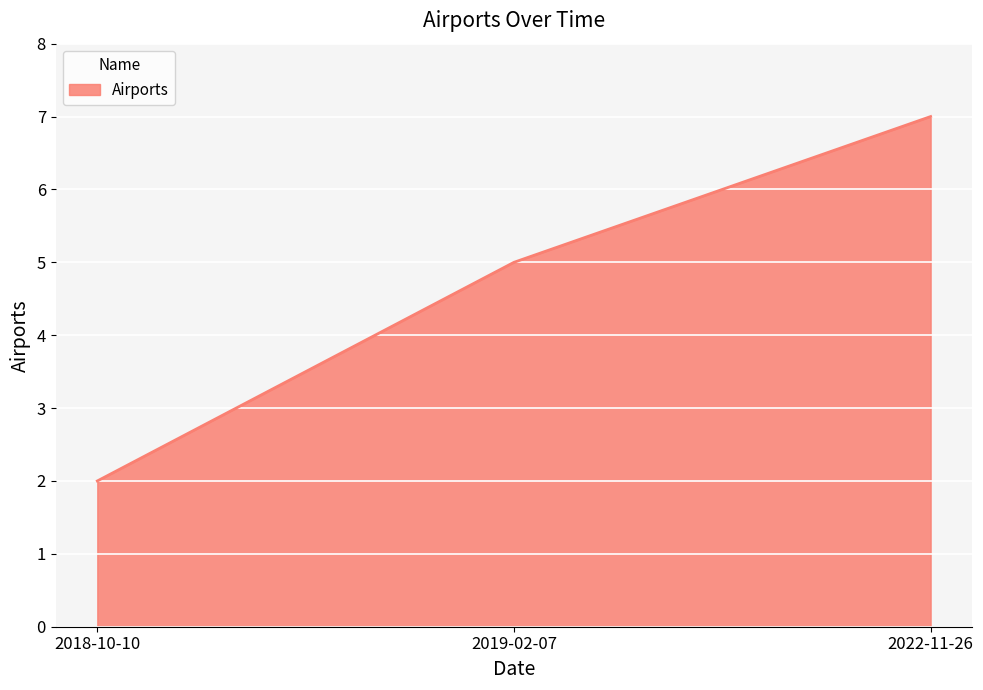

What position from the right is 2022-11-26?

1